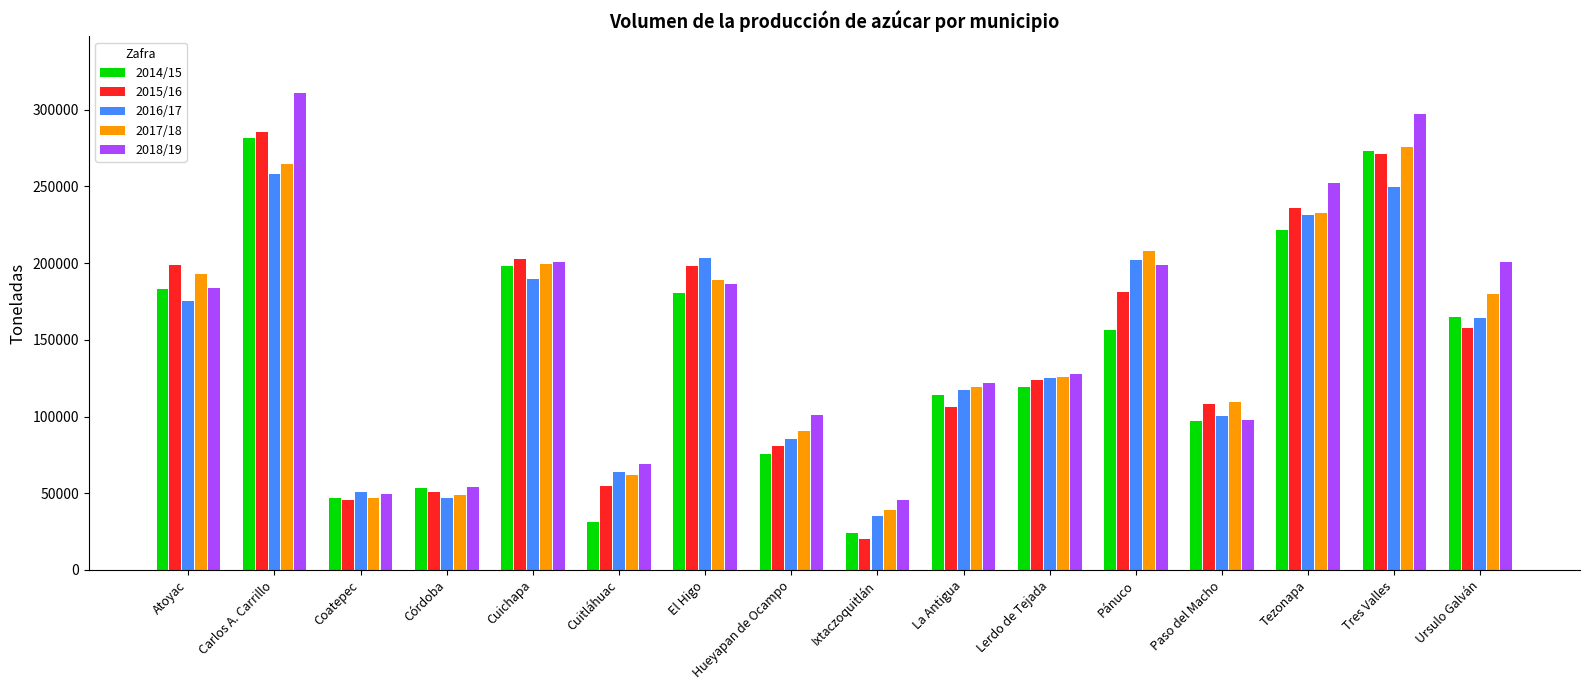

What is the label of the 12th bar from the left?

Pánuco